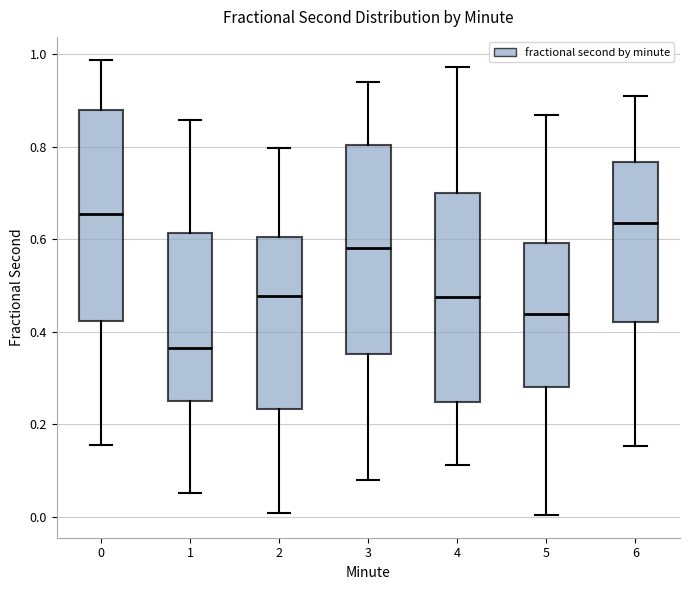

Which box has the highest median line?

0